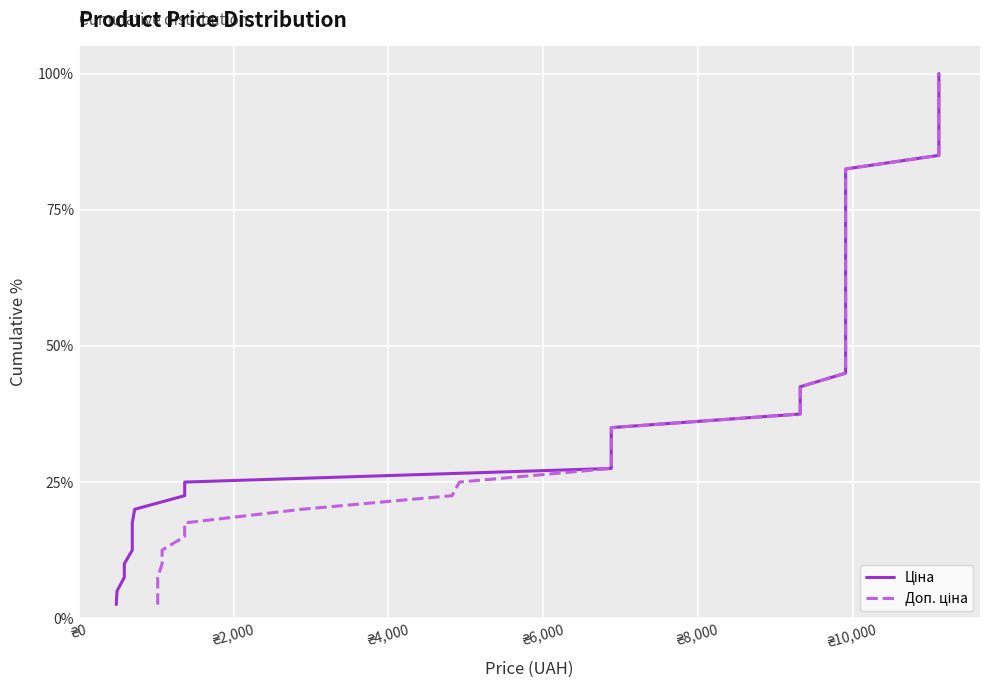

True or false: Доп. ціна and Ціна intersect in this chart.

False